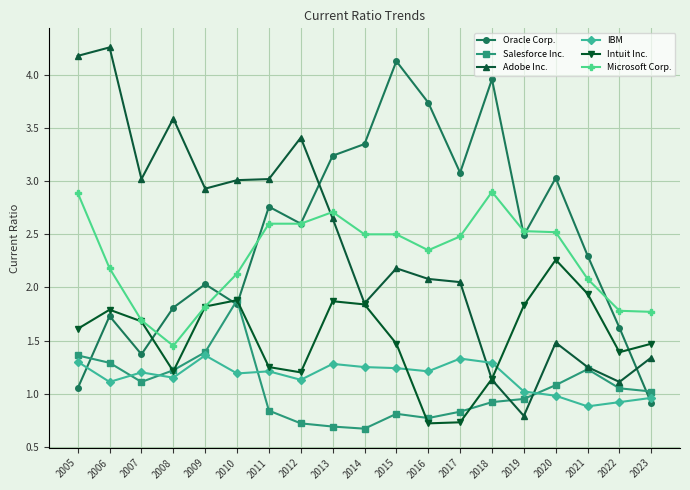

Does the chart display data point markers on the line(s)?

Yes